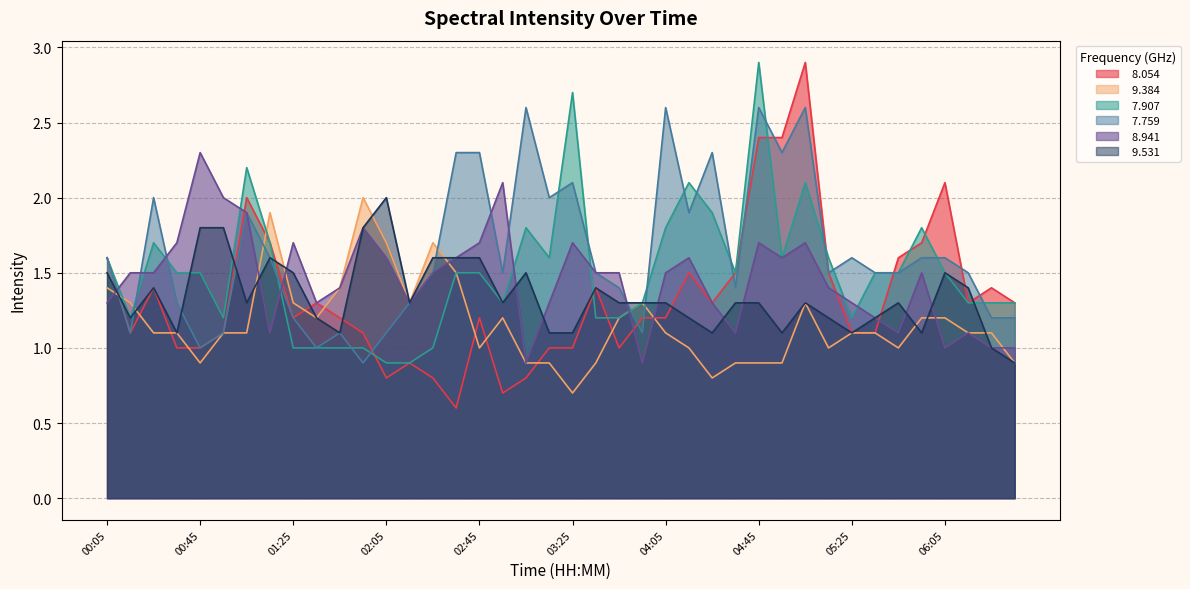

The value of   7.759 at 02:25 is 1.5. True or false?

True